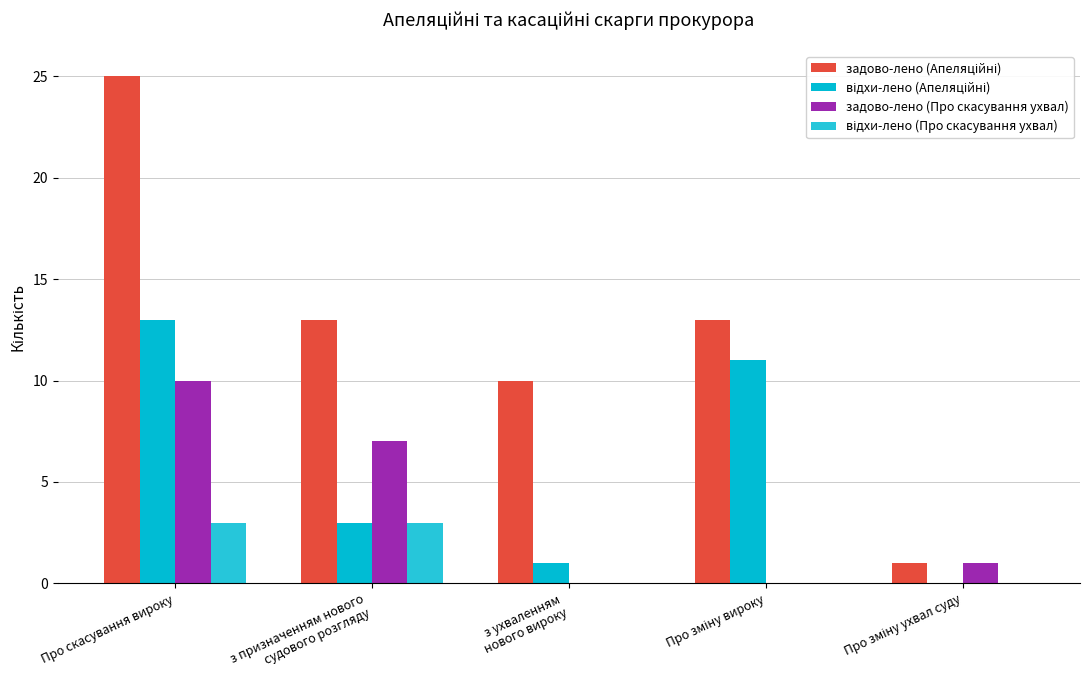

Which category has the lowest value in the задово-лено (Апеляційні) series?

Про зміну ухвал суду